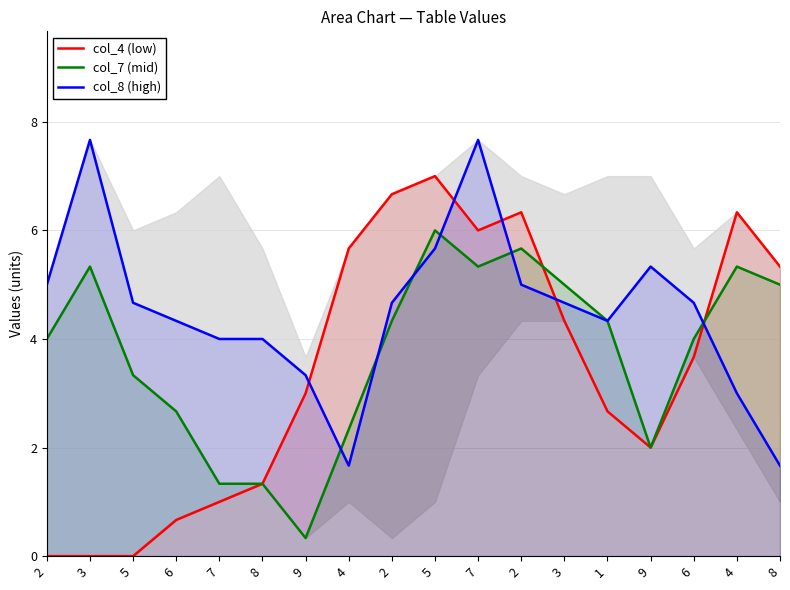

Rank the categories by col_8 (high) value from lowest to highest.

4, 8, 4, 9, 7, 8, 6, 1, 5, 2, 3, 6, 2, 2, 9, 5, 3, 7